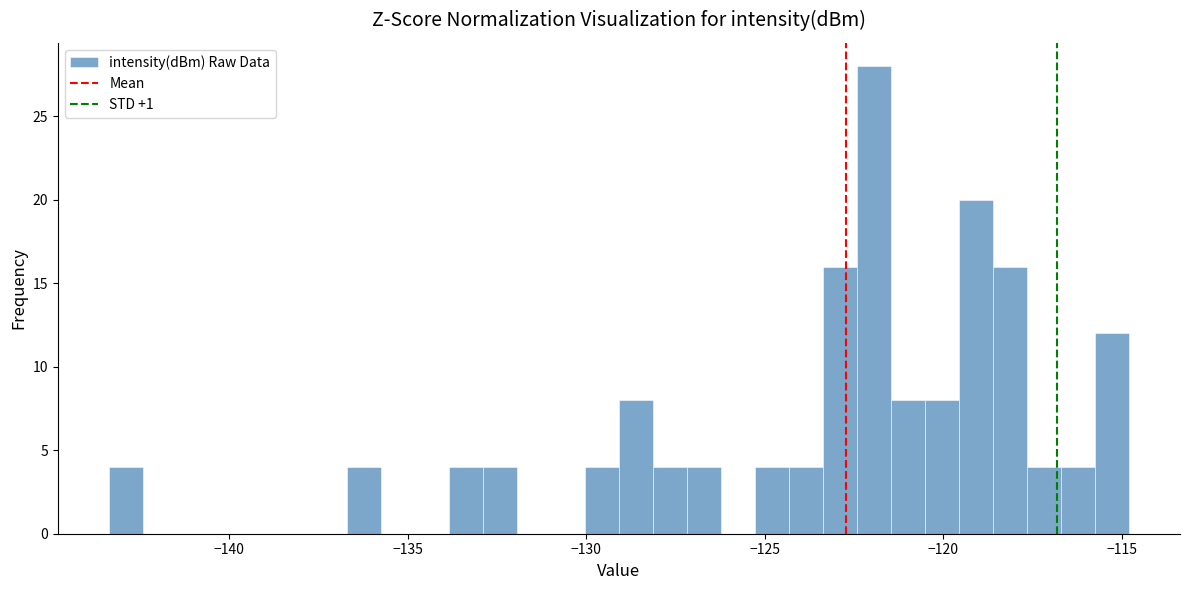

Read against the x-axis, roughly where is the centre of the tallest bar?

-122.0